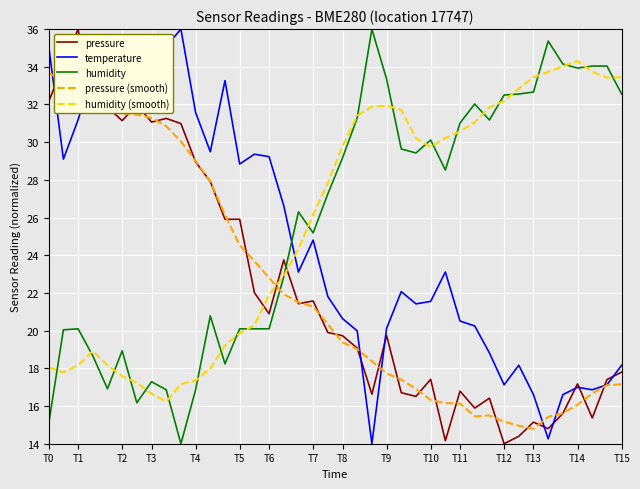

After their last crossing, which series has the higher values: temperature or humidity?

humidity